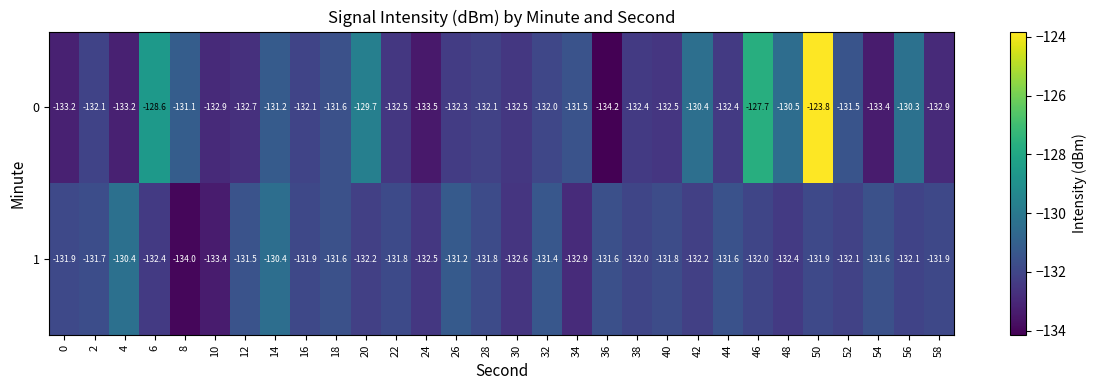

Rank the series by their average value, from lowest to highest.

1, 0